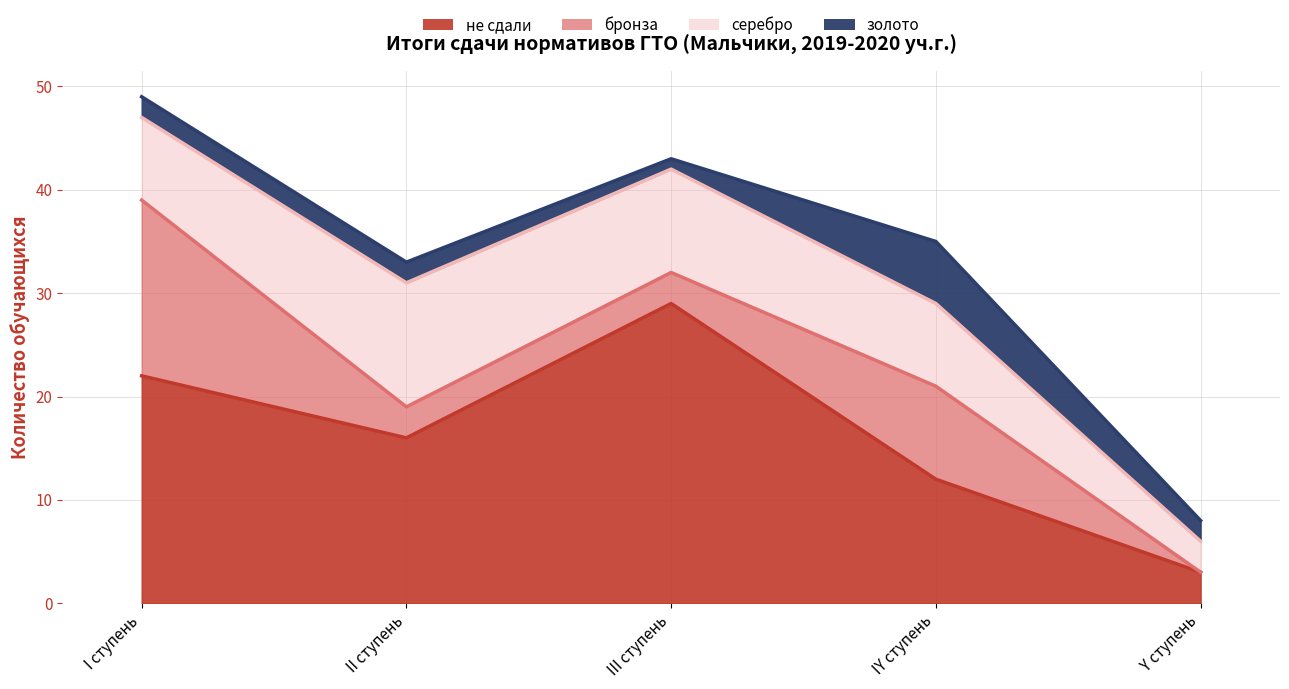

Is it true that золото equals 1 at II ступень?

False